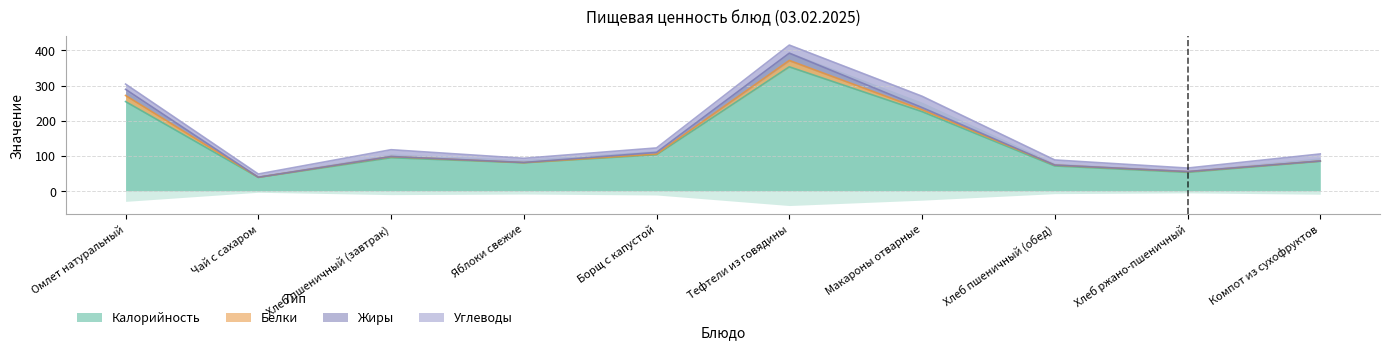

At which label is Жиры closest to 10?

Макароны отварные